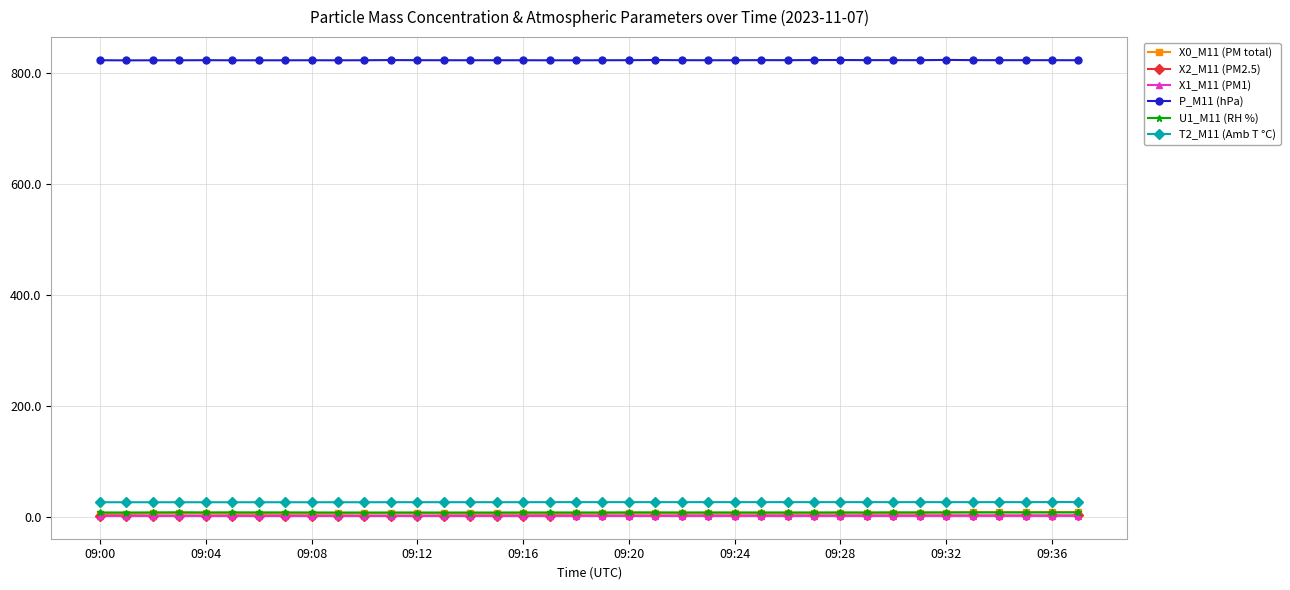

Is this an area chart (filled region under the line)?

No